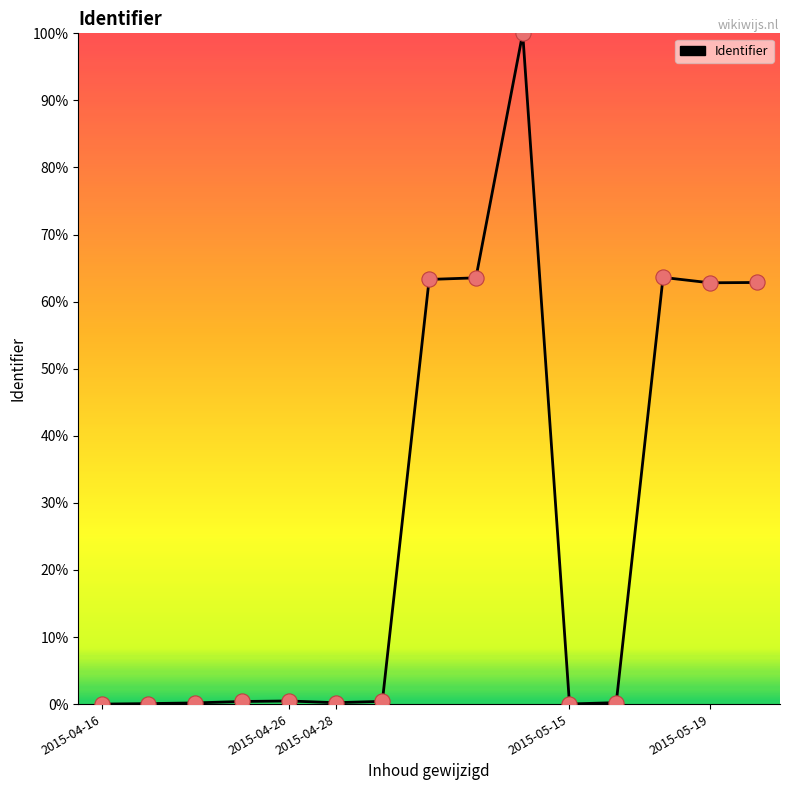

What is the difference between the maximum and minimum values?

100.0